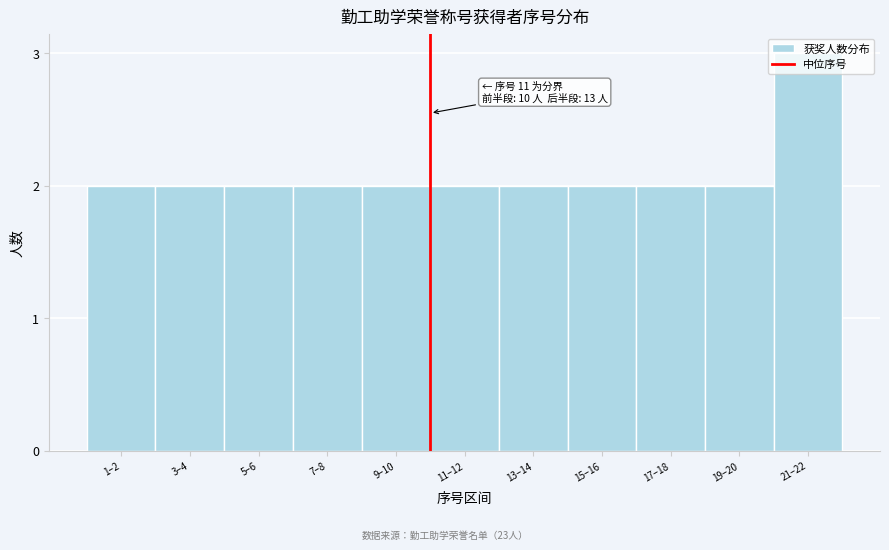

Read the value at 21–22.

3